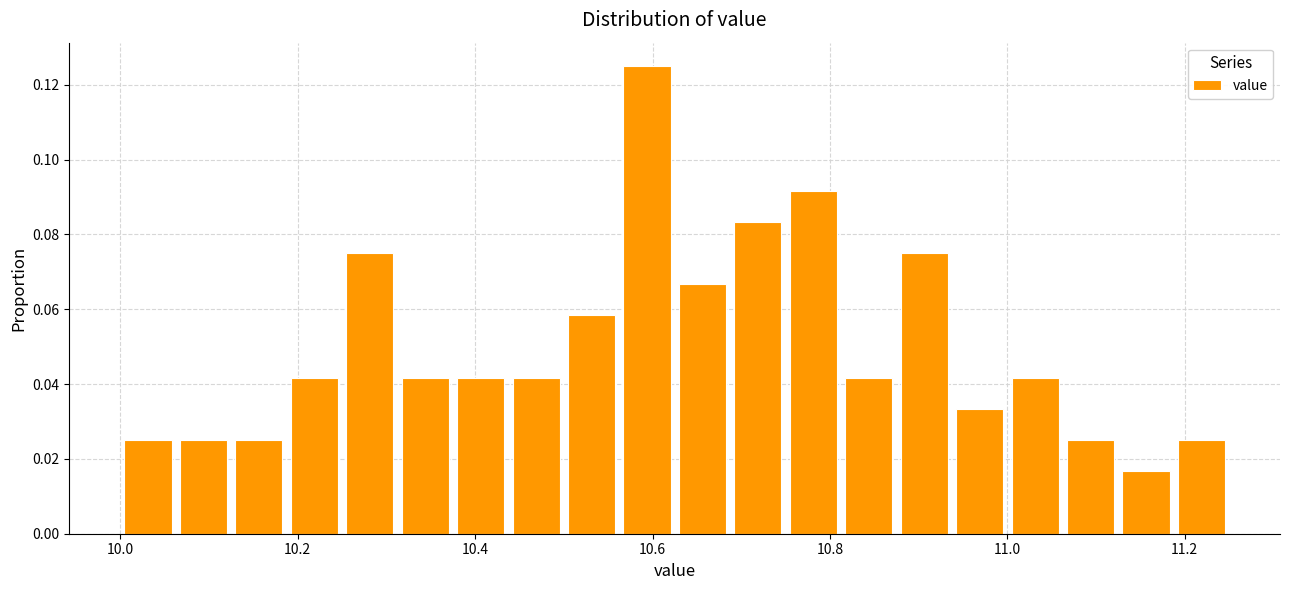

Read against the x-axis, roughly where is the centre of the tallest bar?

10.60